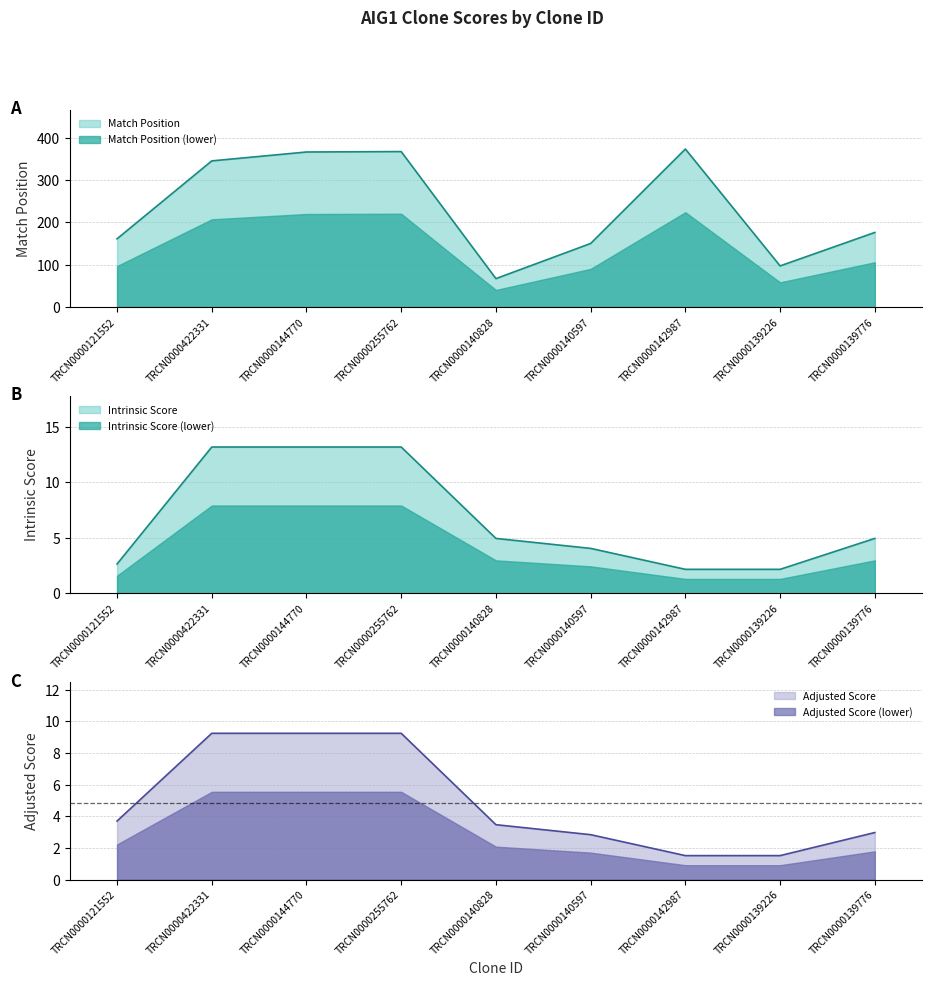

List the labels in order of Adjusted Score value, largest first.

TRCN0000422331, TRCN0000144770, TRCN0000255762, TRCN0000121552, TRCN0000140828, TRCN0000139776, TRCN0000140597, TRCN0000142987, TRCN0000139226